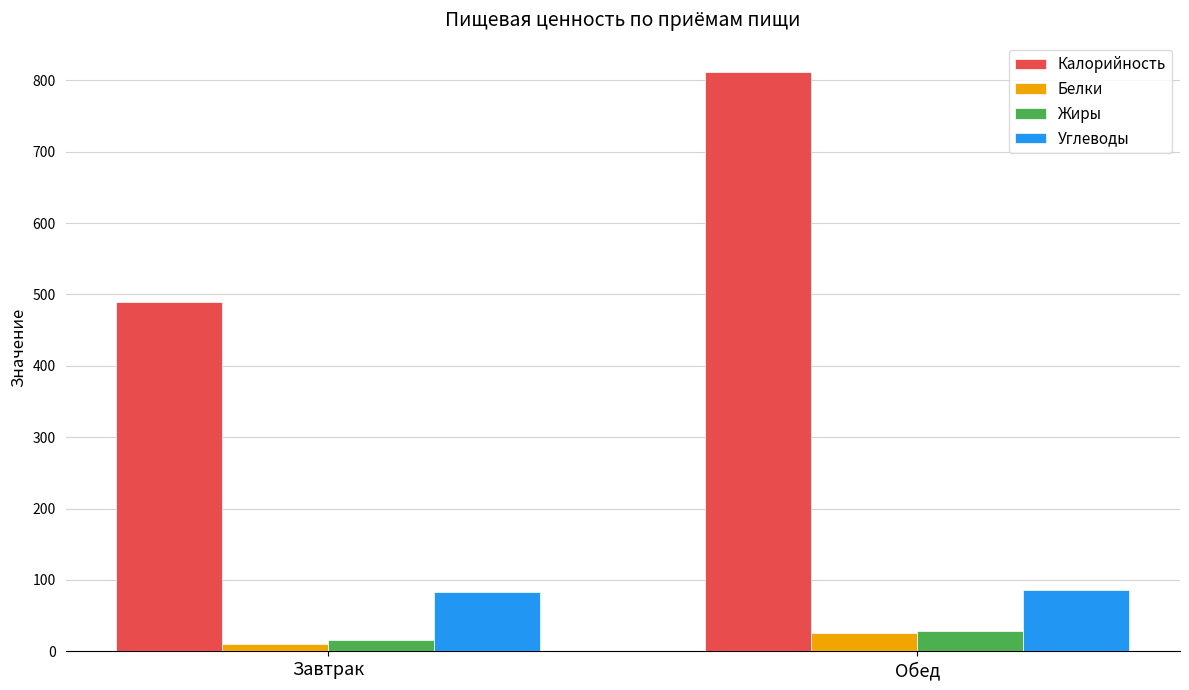

Is the value of Калорийность at Обед greater than the value of Жиры at Обед?

Yes